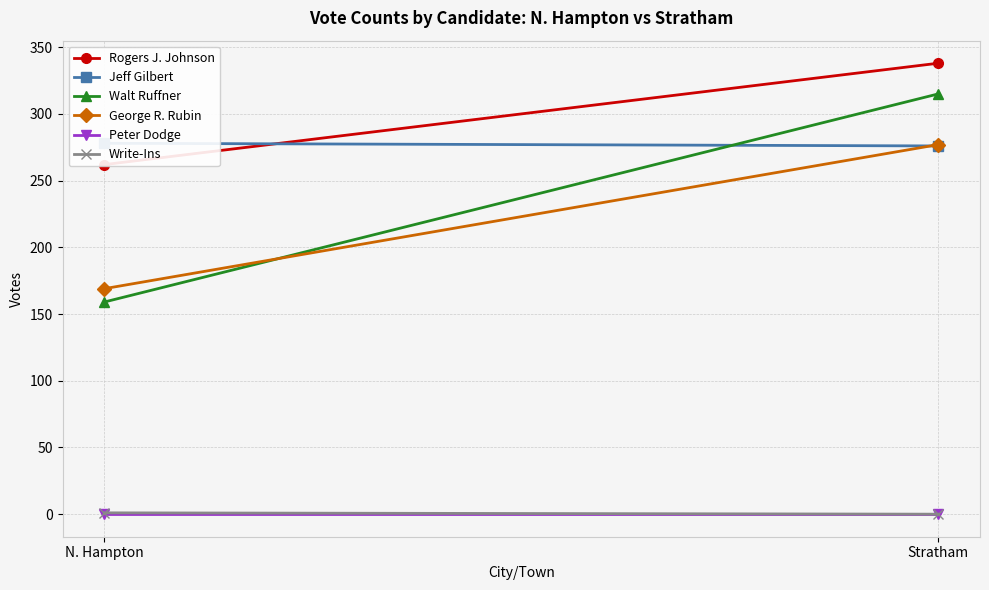

Reading right to left, transcribe all the data shown in this chart.

Rogers J. Johnson: Stratham=338	N. Hampton=262
Jeff Gilbert: Stratham=276	N. Hampton=278
Walt Ruffner: Stratham=315	N. Hampton=159
George R. Rubin: Stratham=277	N. Hampton=169
Peter Dodge: Stratham=0	N. Hampton=0
Write-Ins: Stratham=0	N. Hampton=1